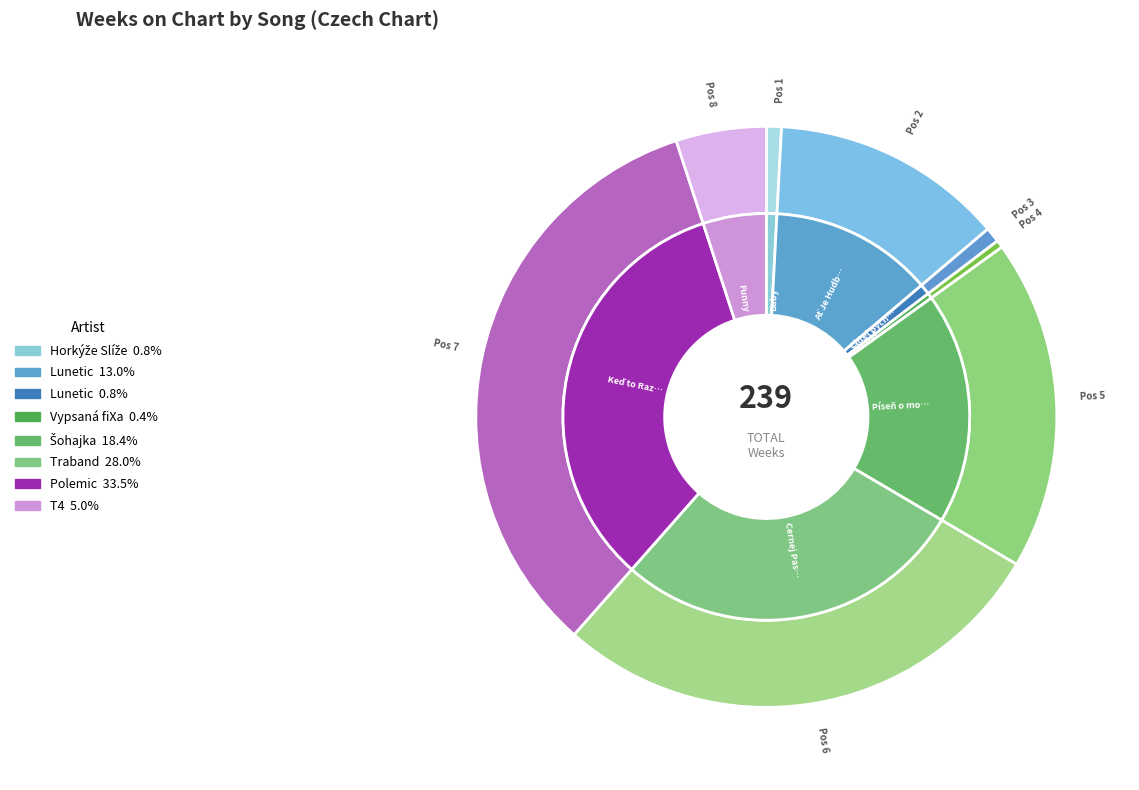

To the nearest percent, what portion does Ať Je Hudba Tvůj Lék represent?

13%